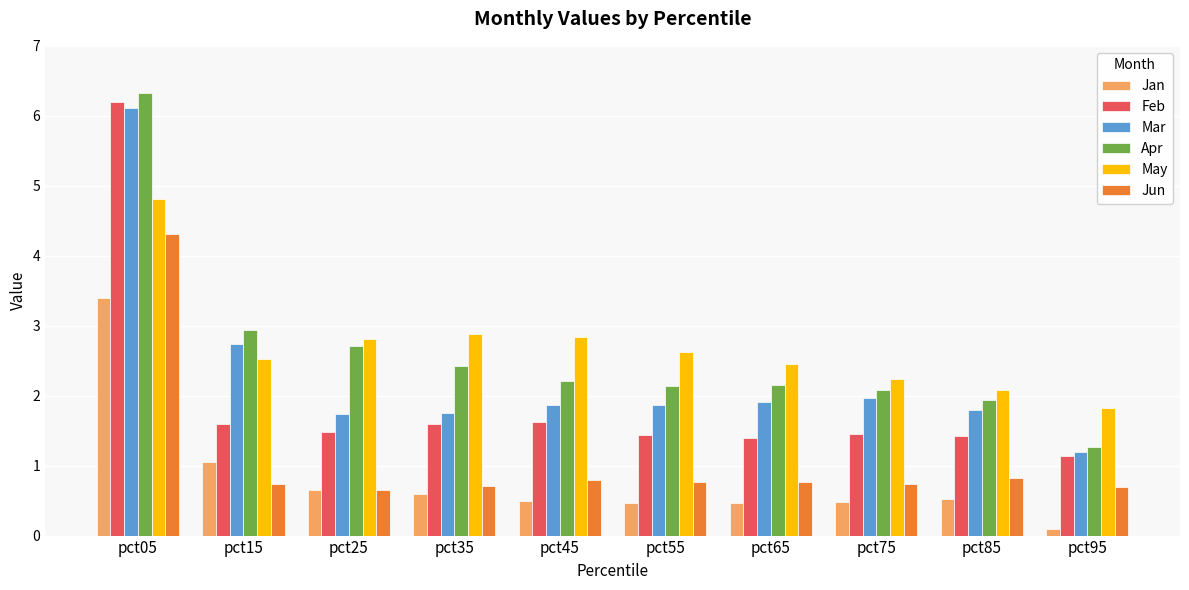

Is it true that Jan equals 0.6 at pct25?

True